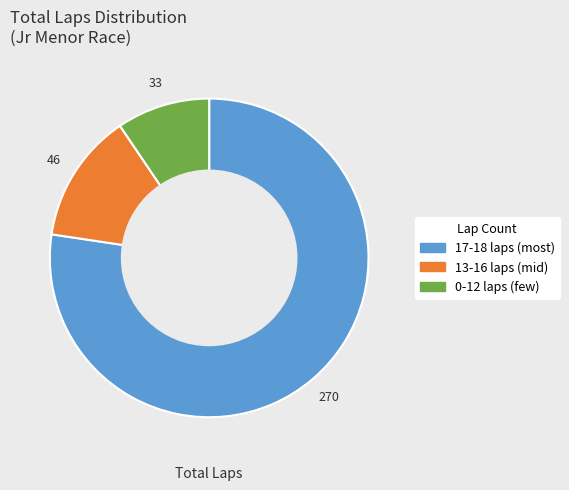

Is there a majority slice in this chart?

Yes